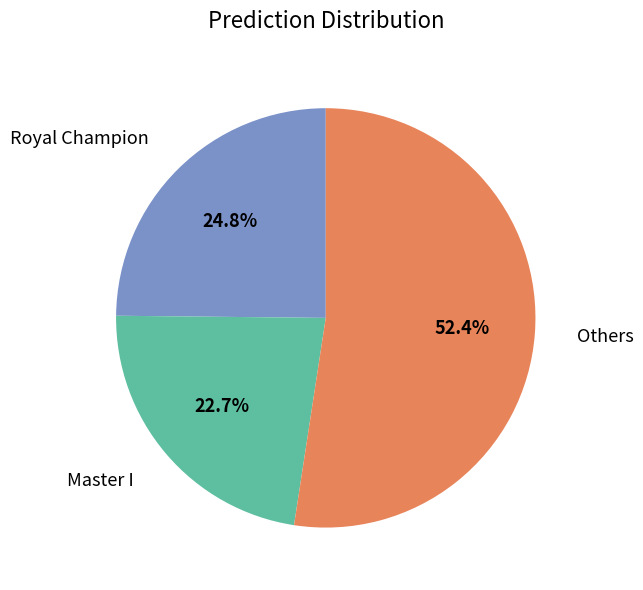

Is there any slice that represents more than half of the pie?

Yes